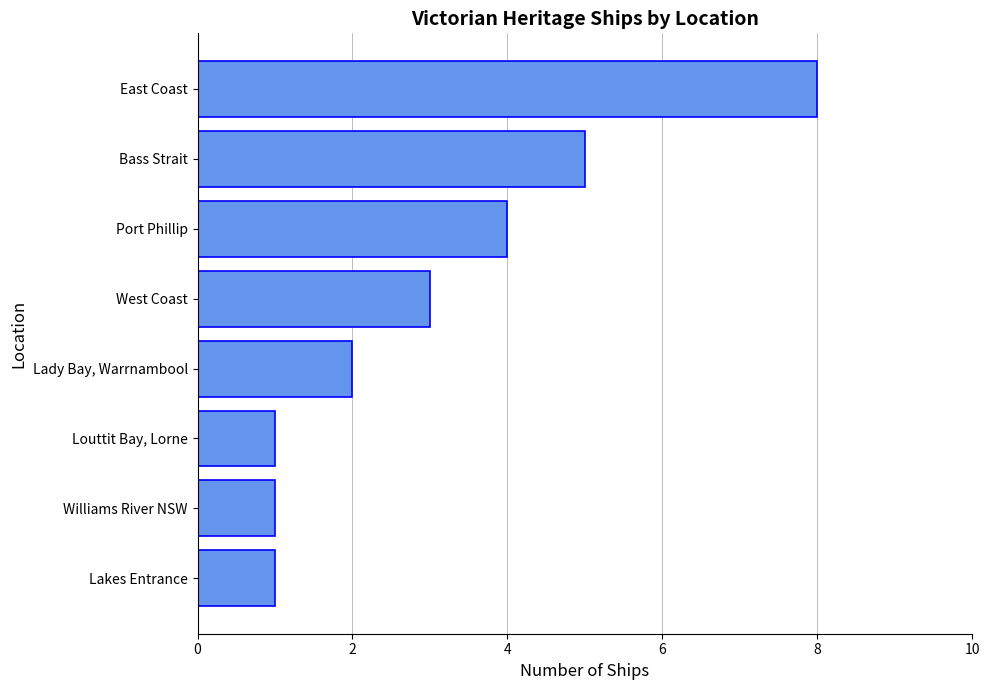

Read the value at Port Phillip.

4